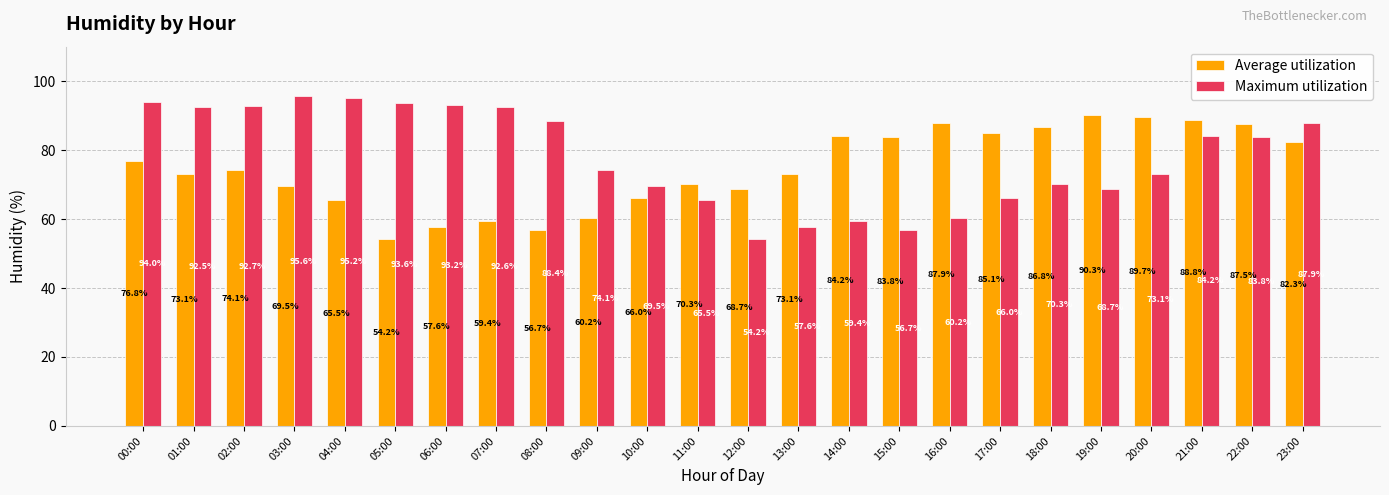

The value of Maximum utilization at 19:00 is 68.7. True or false?

True